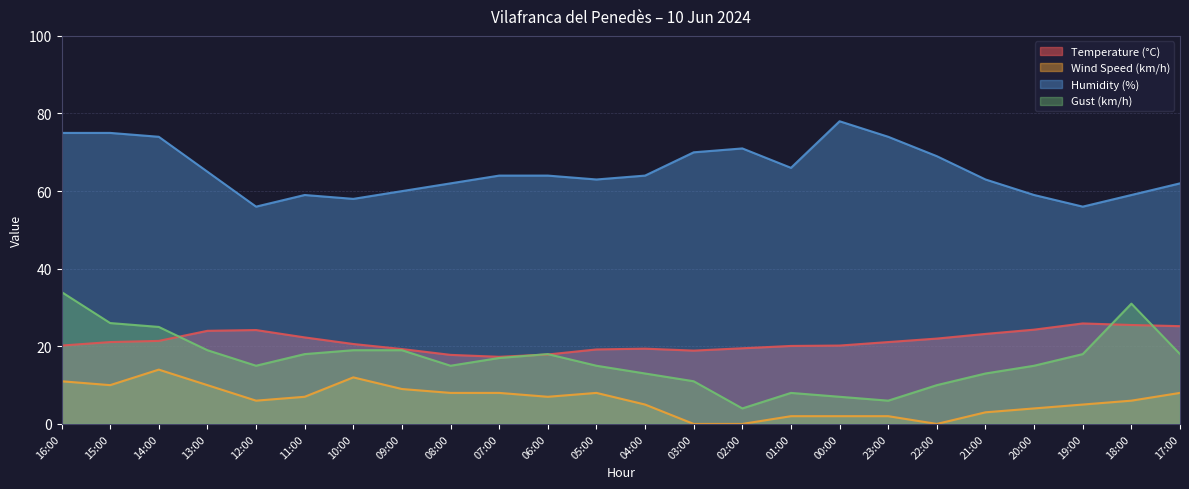

What is the label of the 23rd point from the left?

18:00